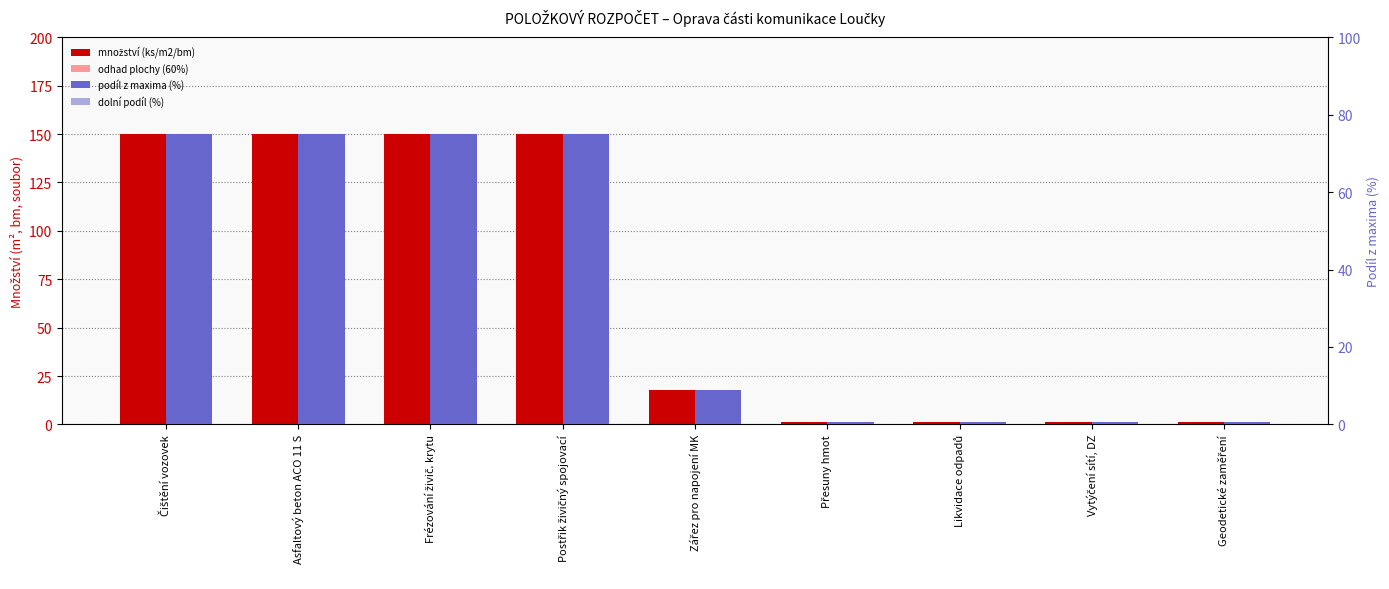

Which series has the largest range (max minus min)?

množství (ks/m2/bm)